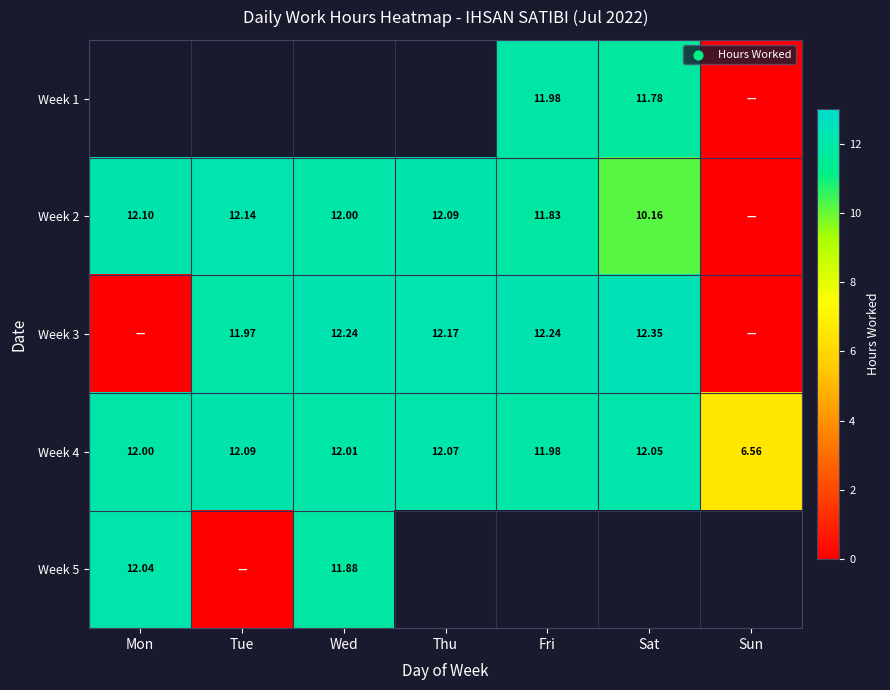

Is the value of Week 5 at Wed greater than the value of Week 4 at Sat?

No